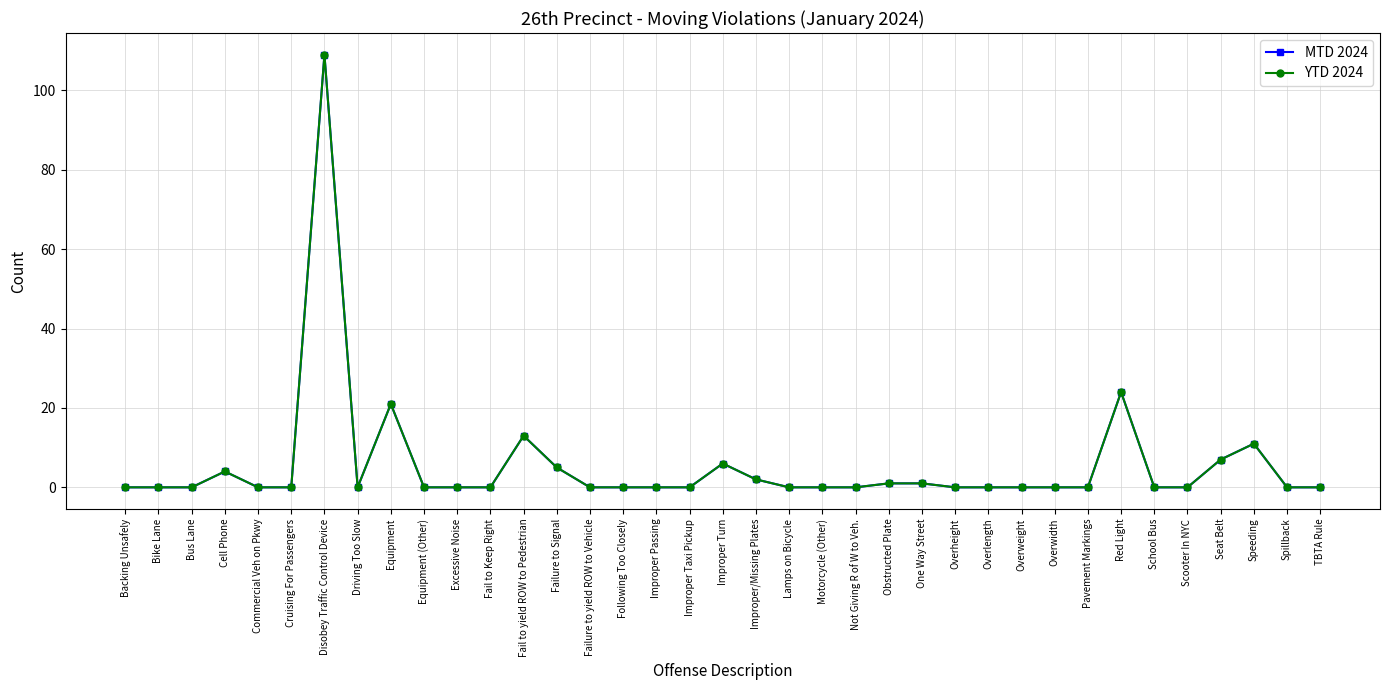

Is the value of YTD 2024 at Overheight greater than the value of MTD 2024 at Failure to Signal?

No